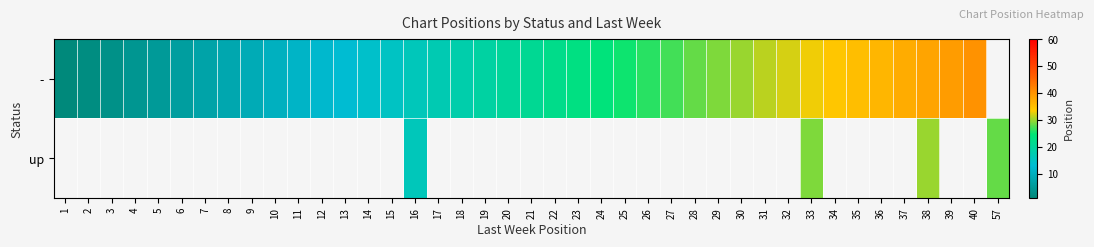

How many data points in - are less than 21?

20